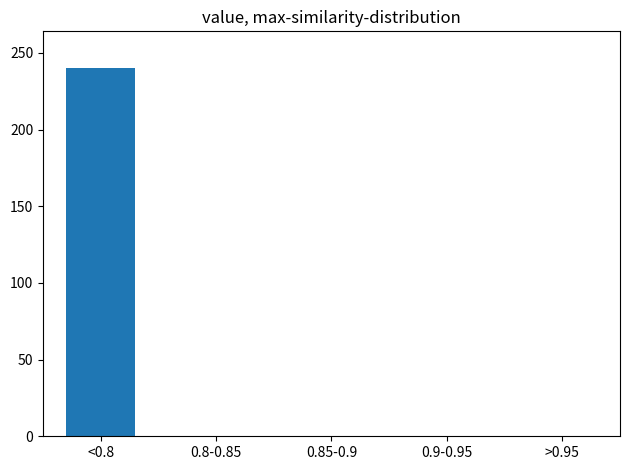

Is it true that the value at 0.9-0.95 is 84?

False